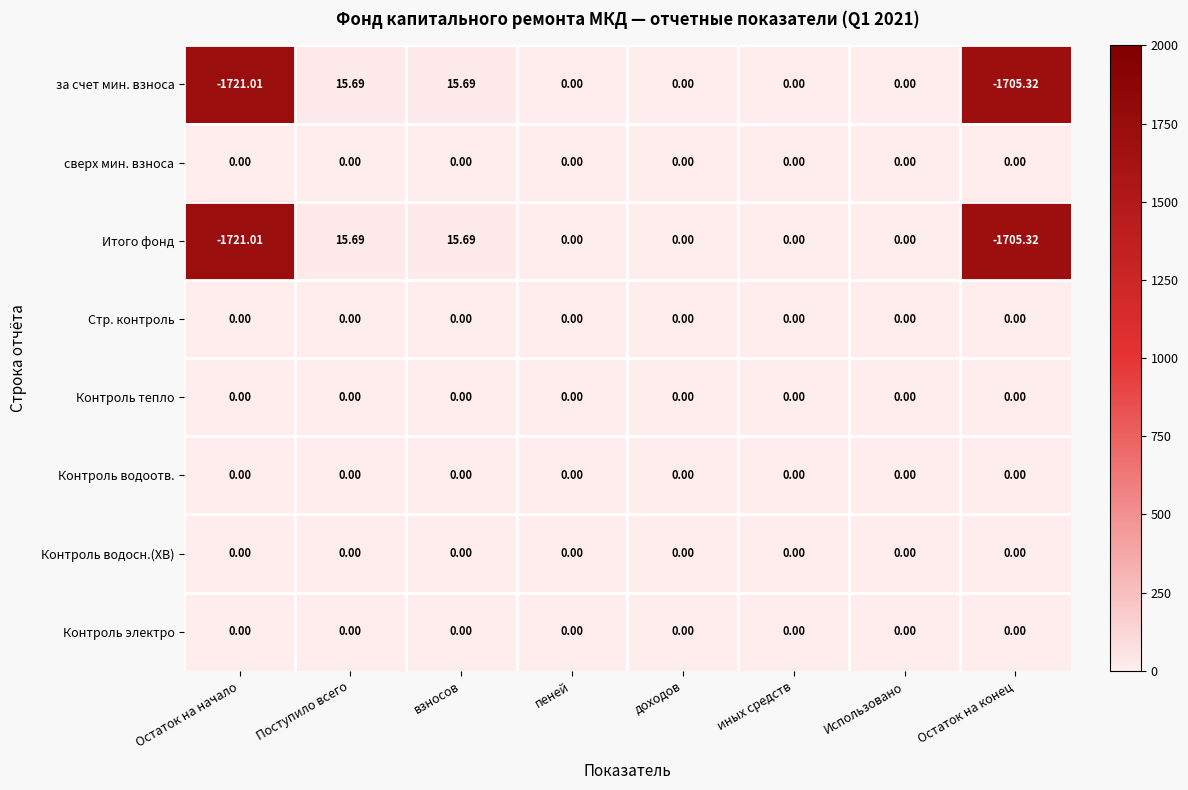

Where does the за счет мин. взноса series first go above 0?

Поступило всего